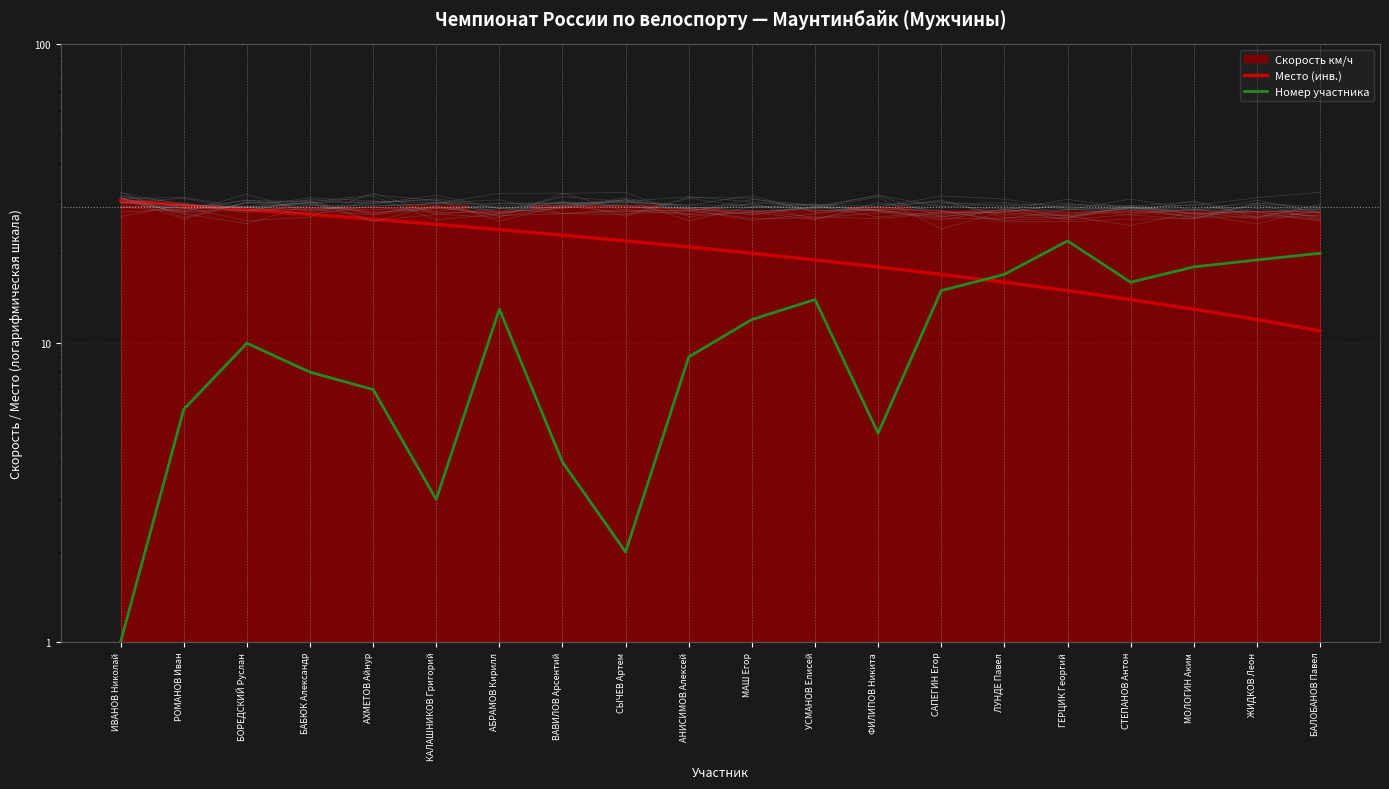

How many intersections are there between Номер участника and Место (инв.)?

1